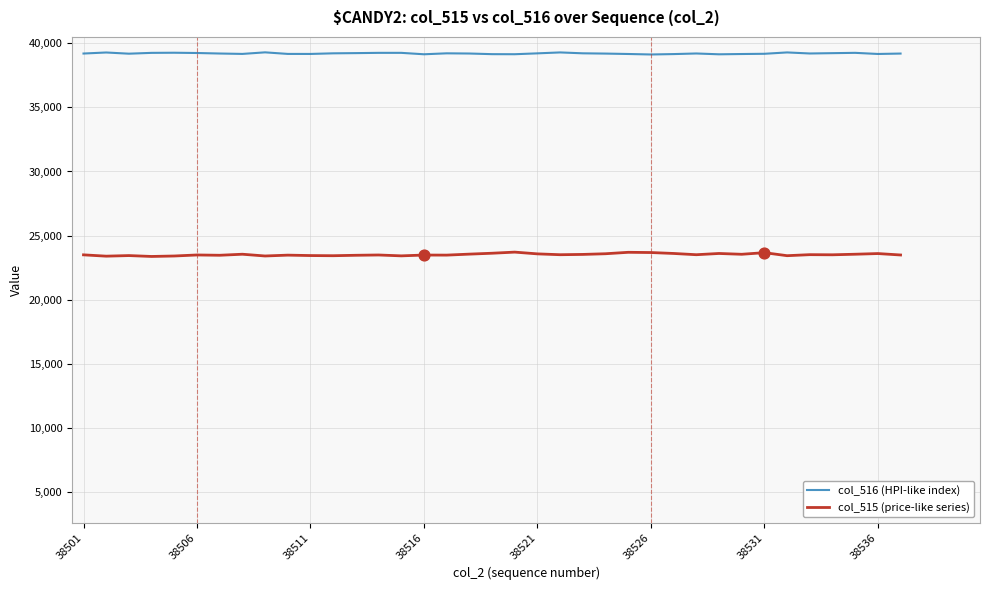

Which series has the largest total across all categories?

col_516 (HPI-like index)